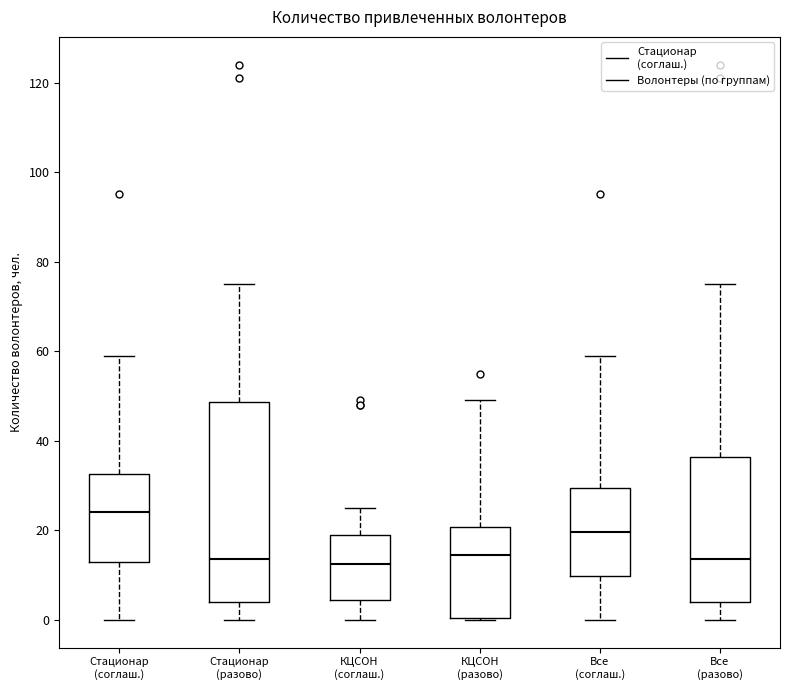

Which box has the highest median line?

Стационар (соглаш.)